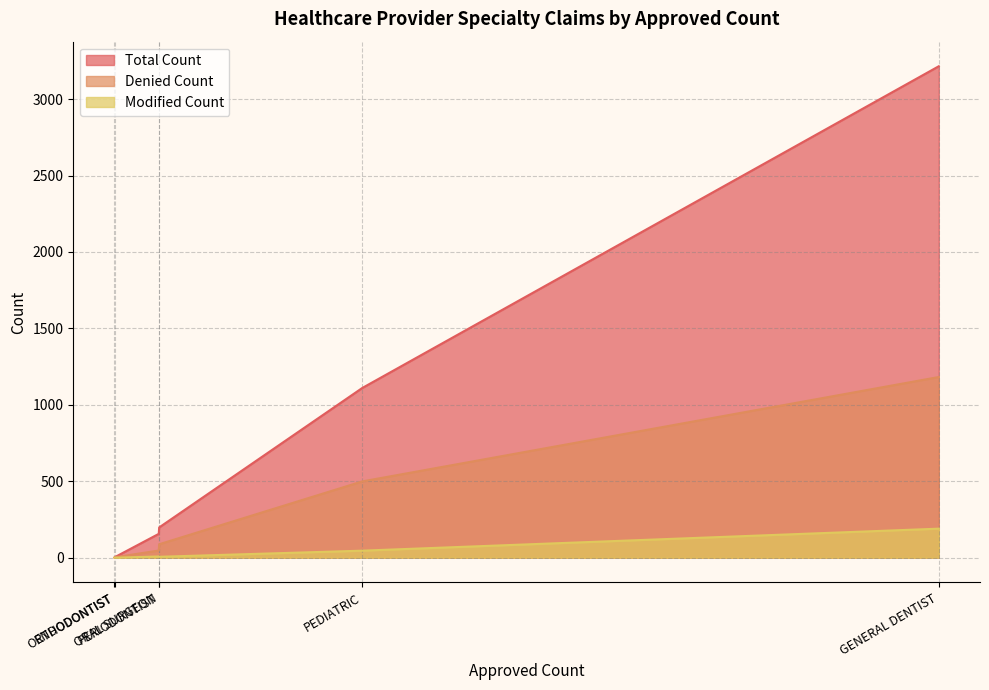

Between ENDODONTIST and PEDIATRIC, which series saw the biggest shift?

Total Count